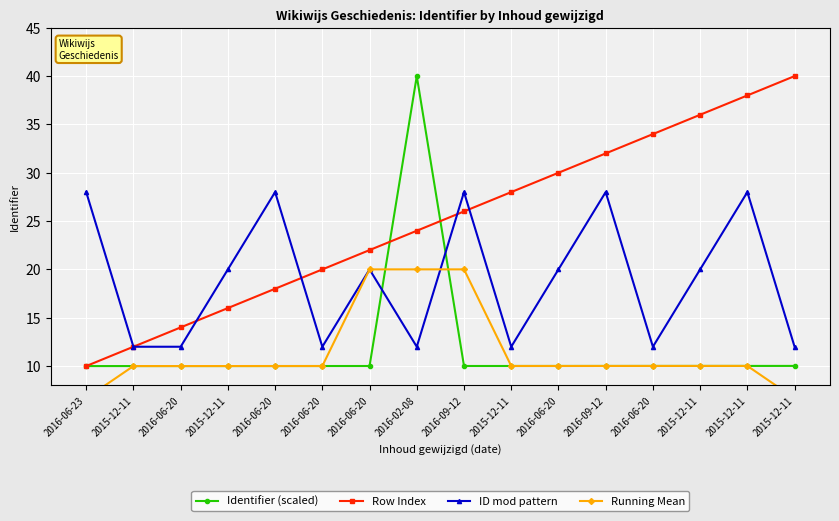

Which series has the largest total across all categories?

Row Index